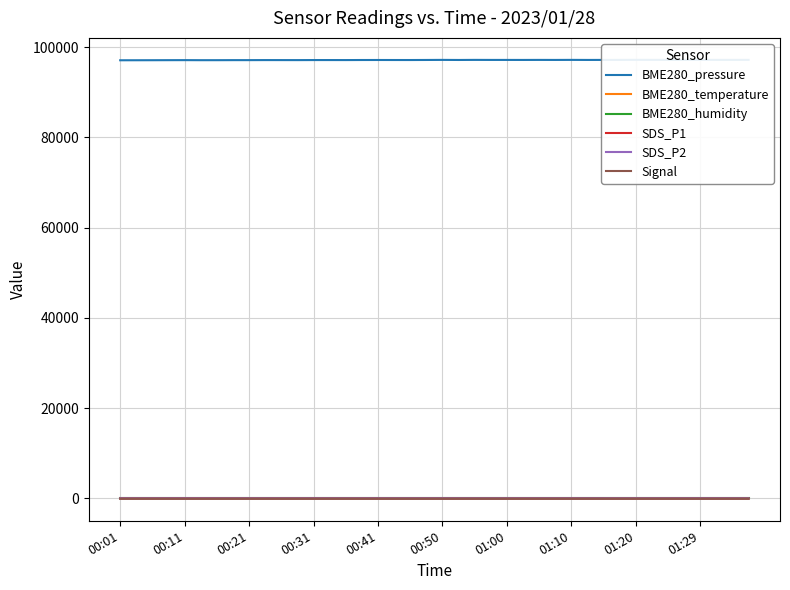

At which label is Signal closest to -84?

13